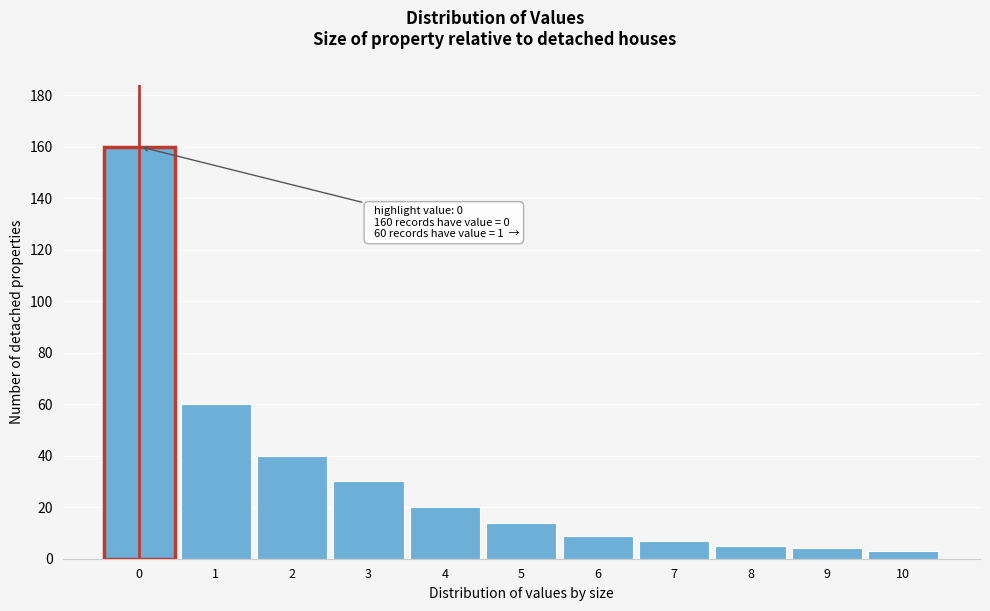

Reading right to left, transcribe all the data shown in this chart.

10=3	9=4	8=5	7=7	6=9	5=14	4=20	3=30	2=40	1=60	0=160